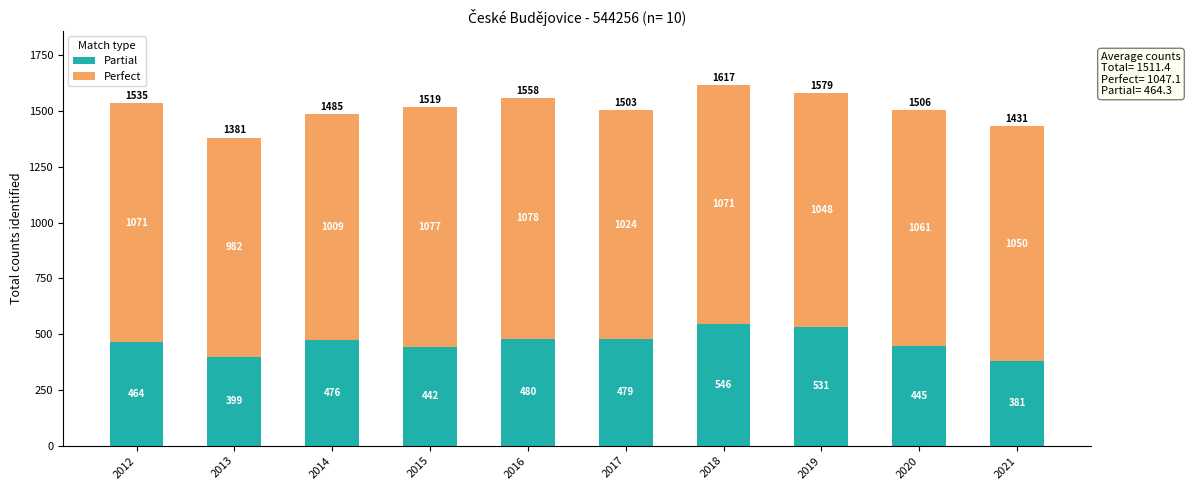

Is it true that Partial equals 399 at 2013?

True